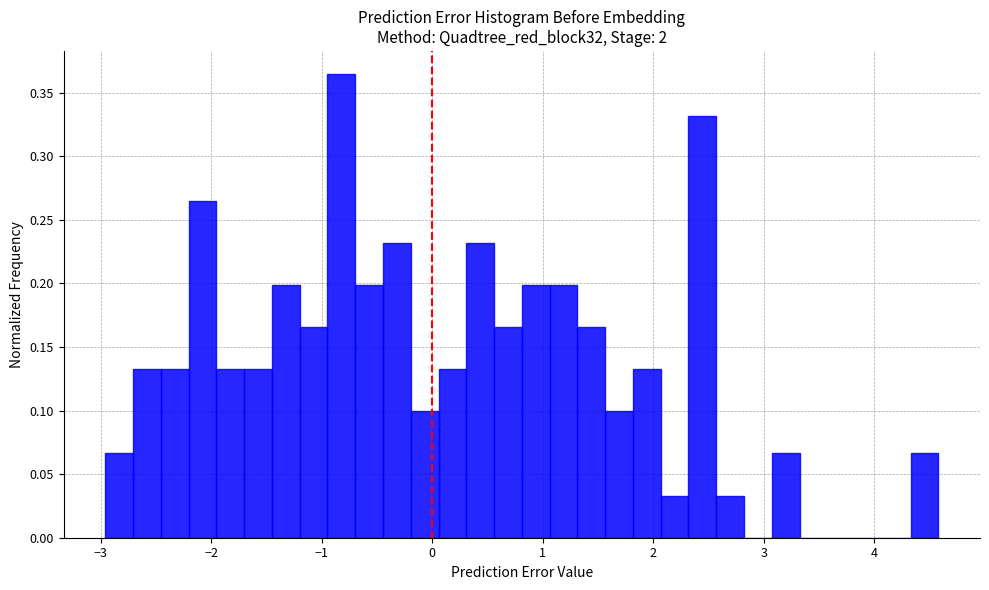

Read against the x-axis, roughly where is the centre of the tallest bar?

-0.8